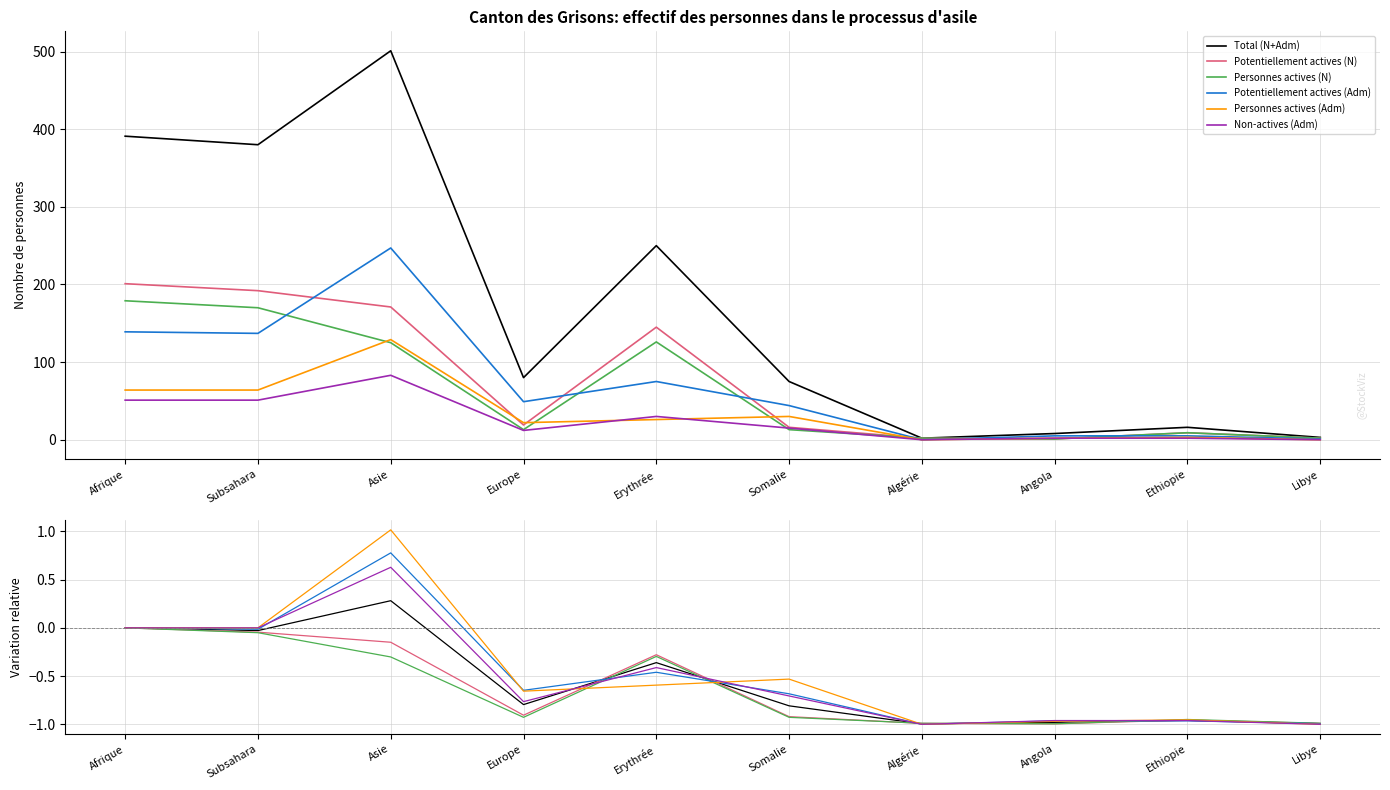

What position from the left is Ethiopie?

9